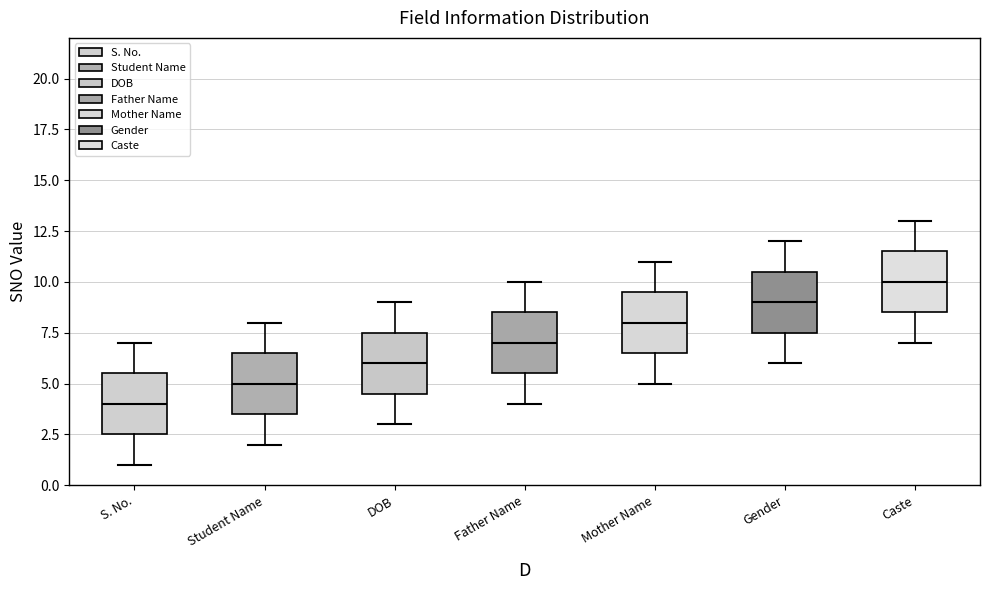

Where is the upper edge of the box for Father Name on the y-axis? The values are not printed on the chart, so give them approximately, as read against the axis.

8.5